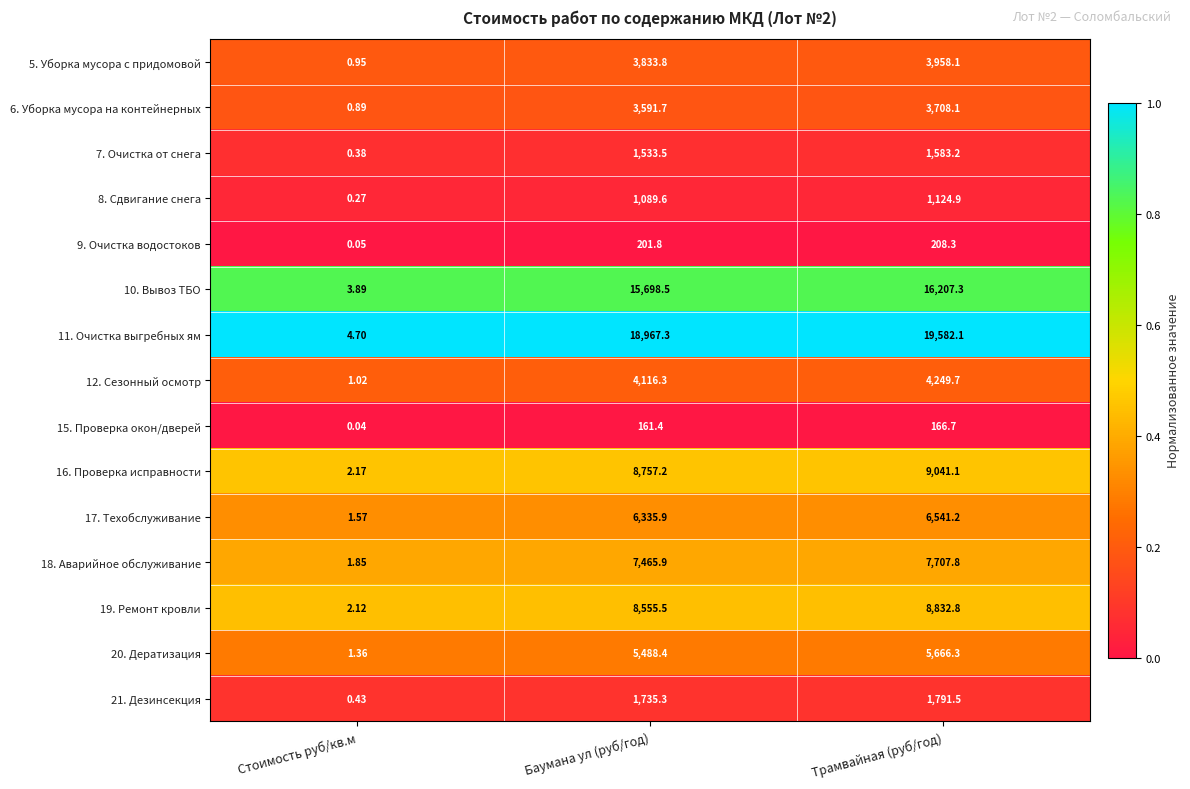

What is the difference between the highest and lowest values at Трамвайная (руб/год)?

19415.4